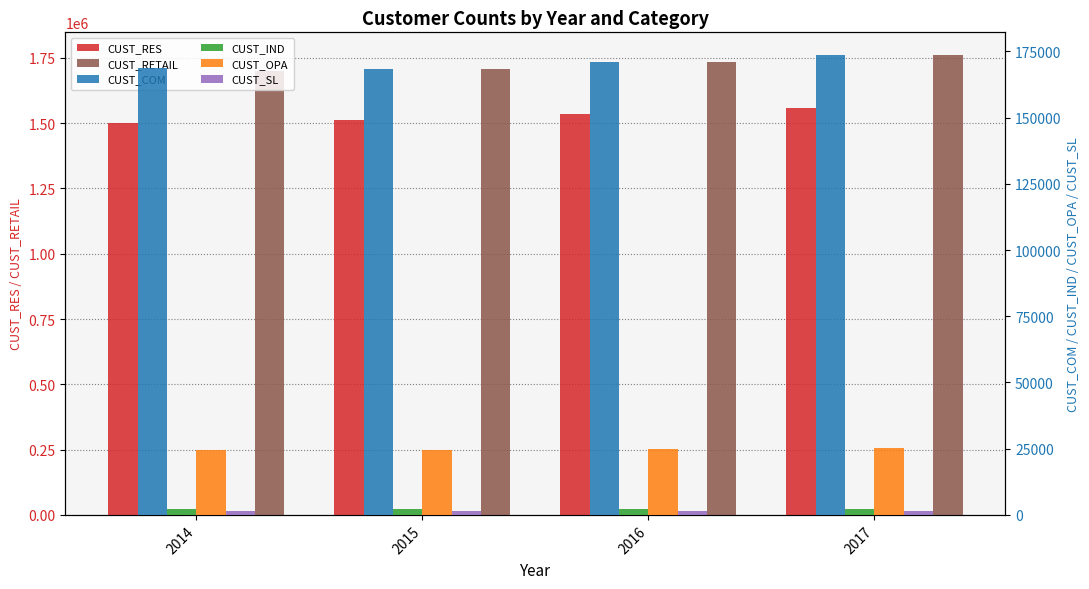

Which label corresponds to the smallest value in the chart?

2017